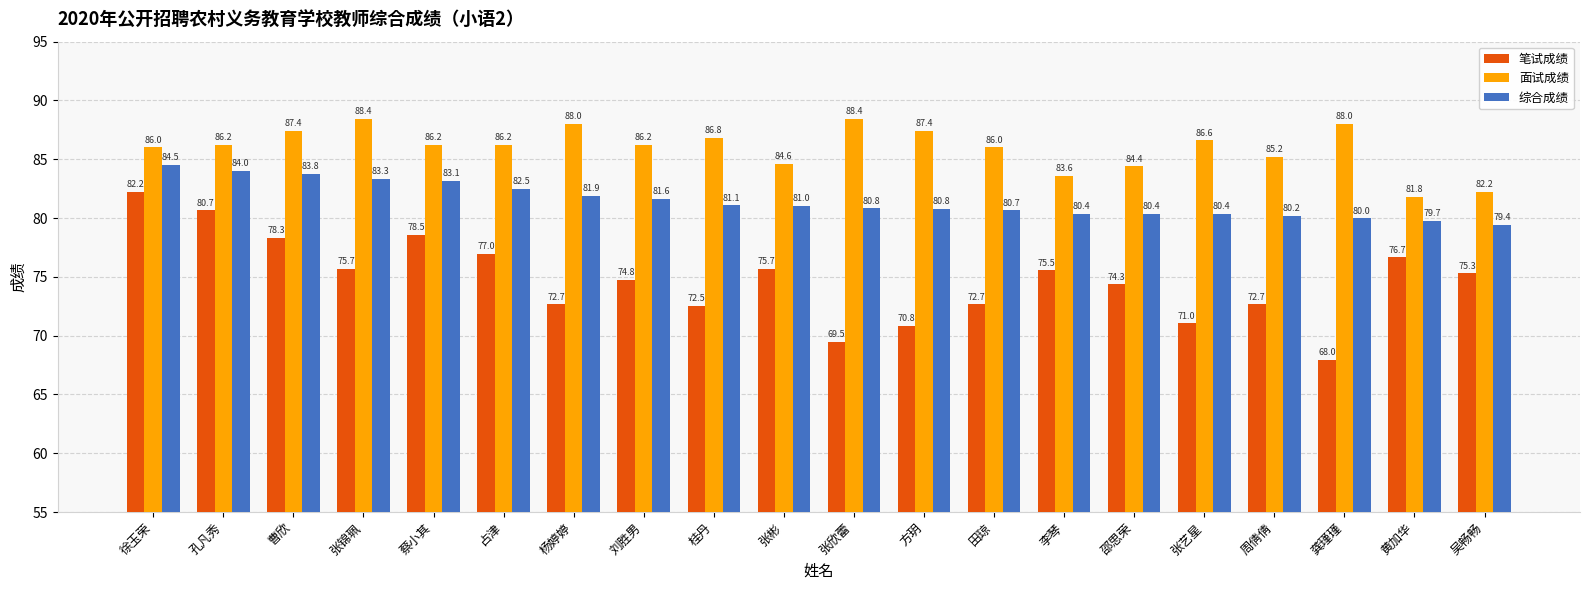

Rank the series by their maximum value, from lowest to highest.

笔试成绩, 综合成绩, 面试成绩